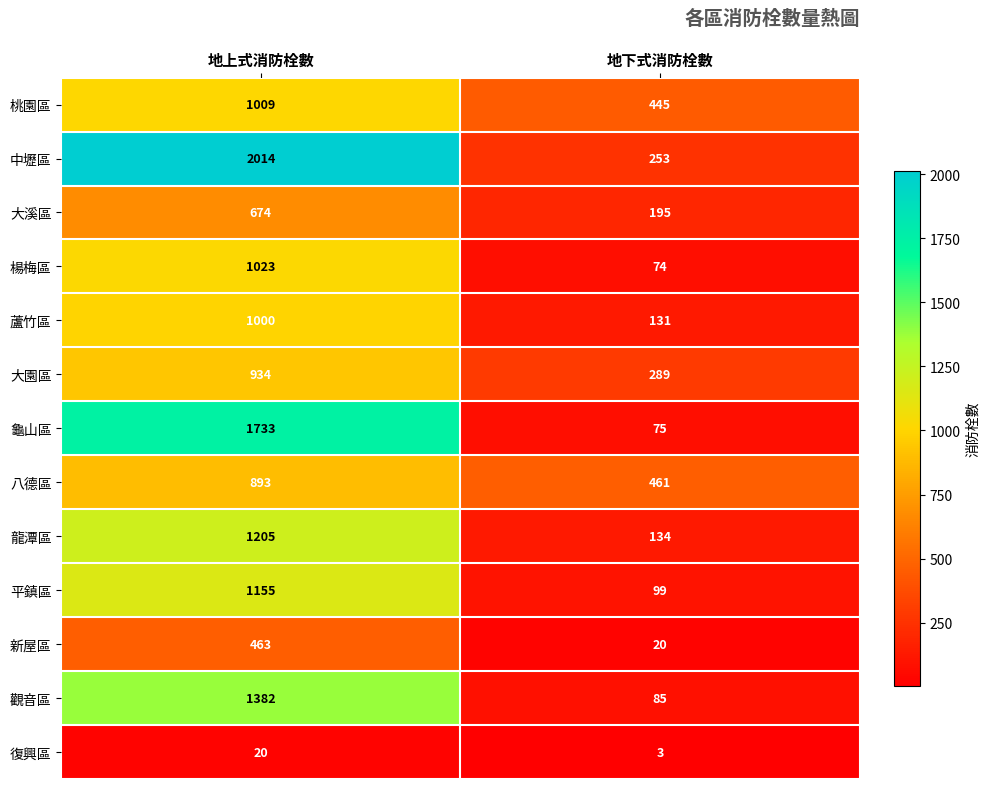

True or false: 平鎮區 has a value of 99 at 地下式消防栓數.

True